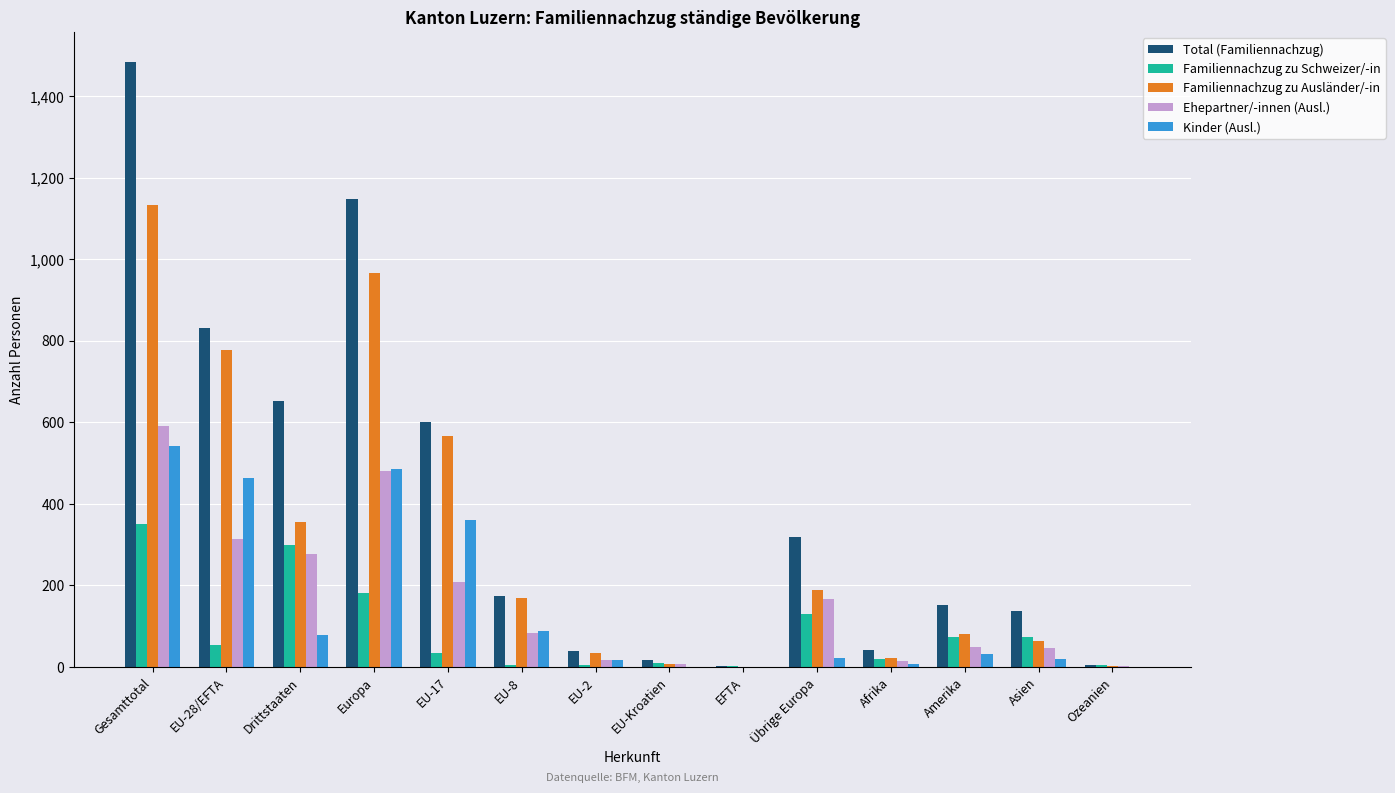

What is the difference between the Ehepartner/-innen (Ausl.) values at EU-8 and Amerika?

33